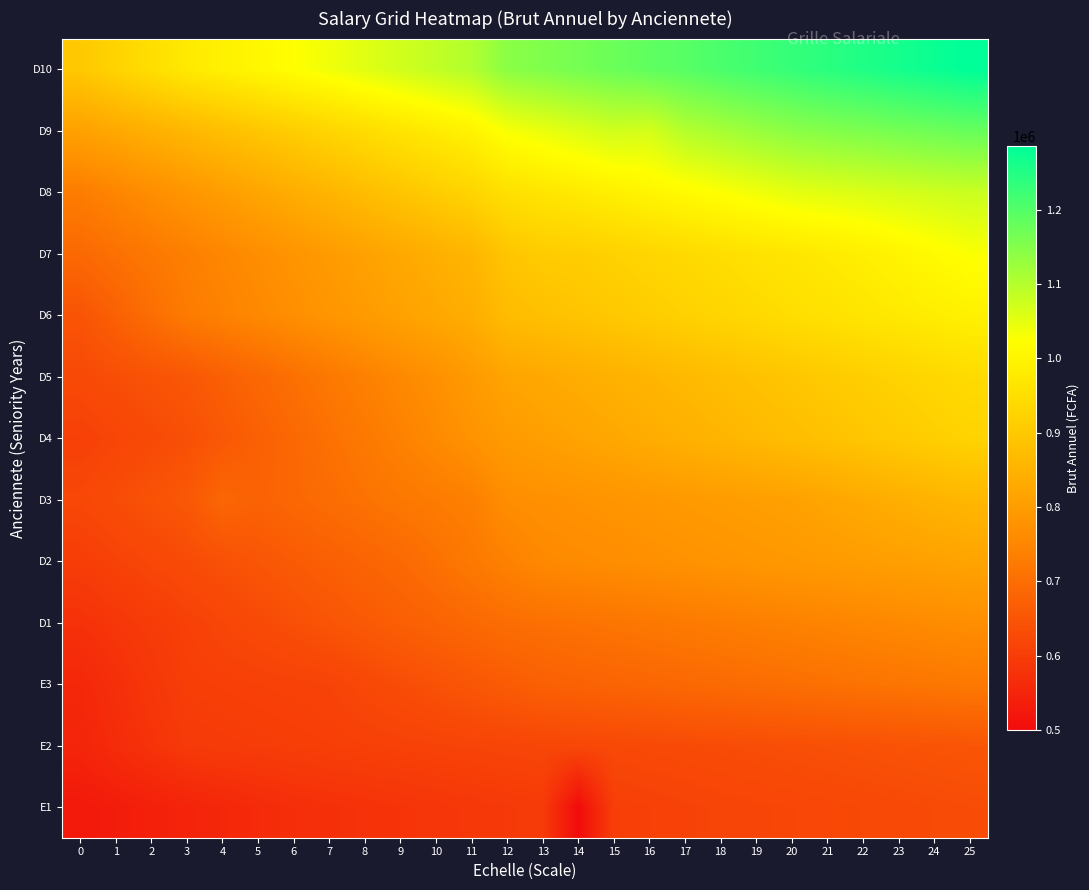

How many distinct data groups are displayed?

13